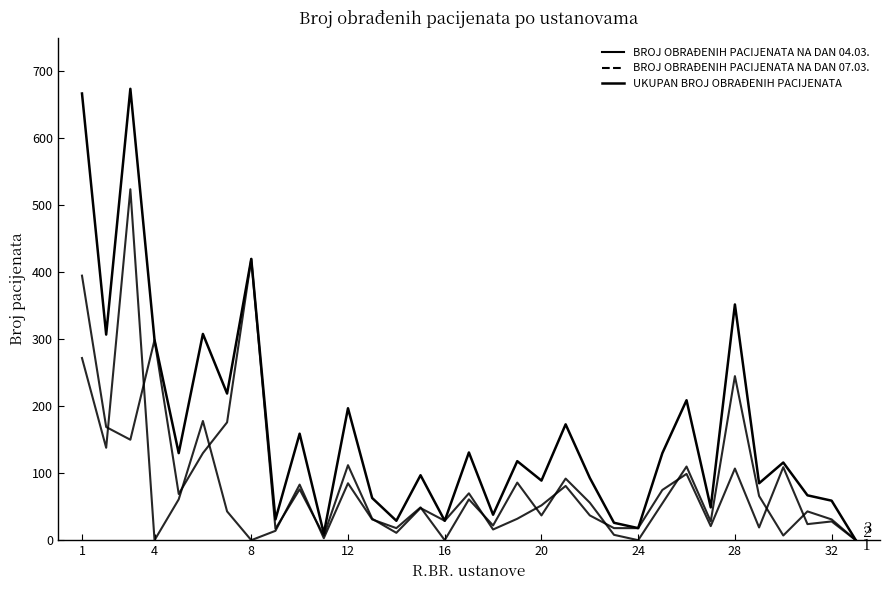

Does the chart display data point markers on the line(s)?

No